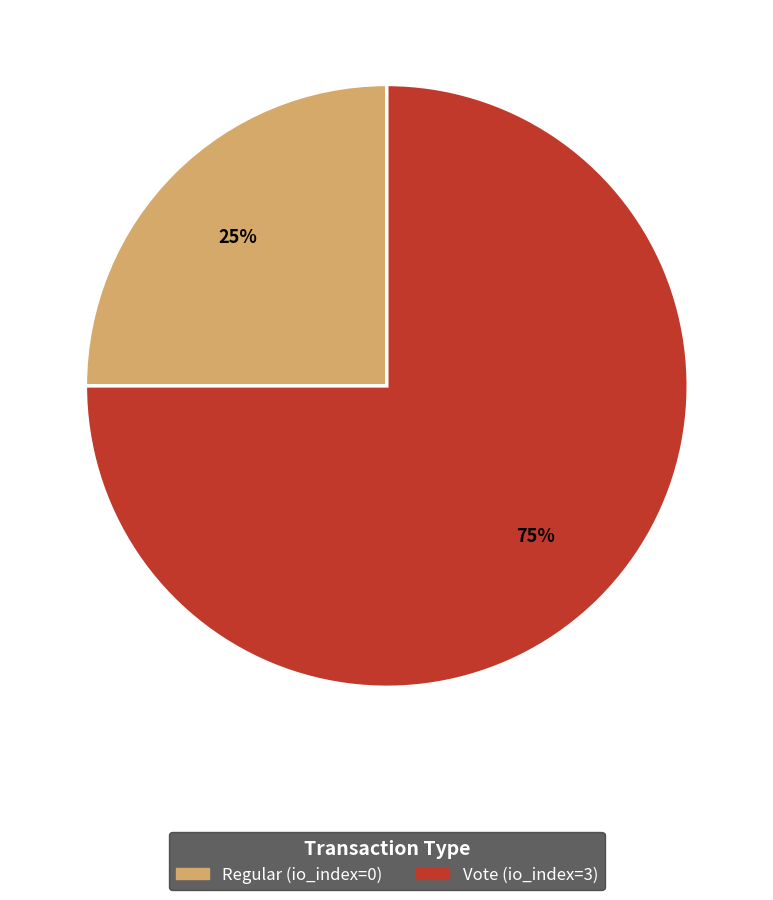

Is Regular (io_index=0) the majority of the pie?

No